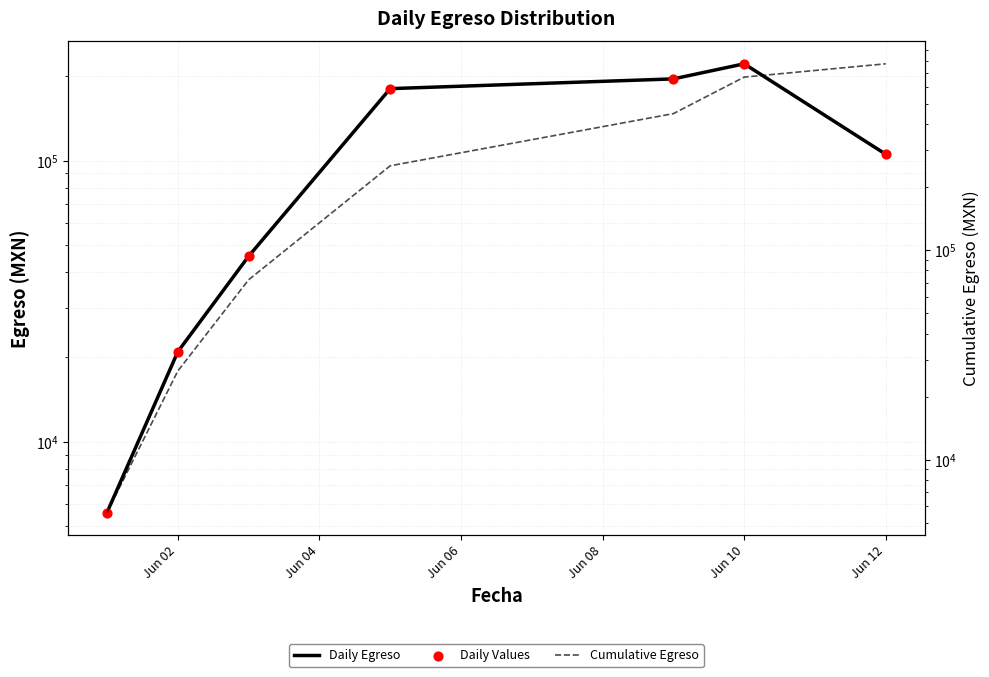

Is the value of Cumulative Egreso at Jun 10 greater than the value of Daily Values at Jun 04?

Yes